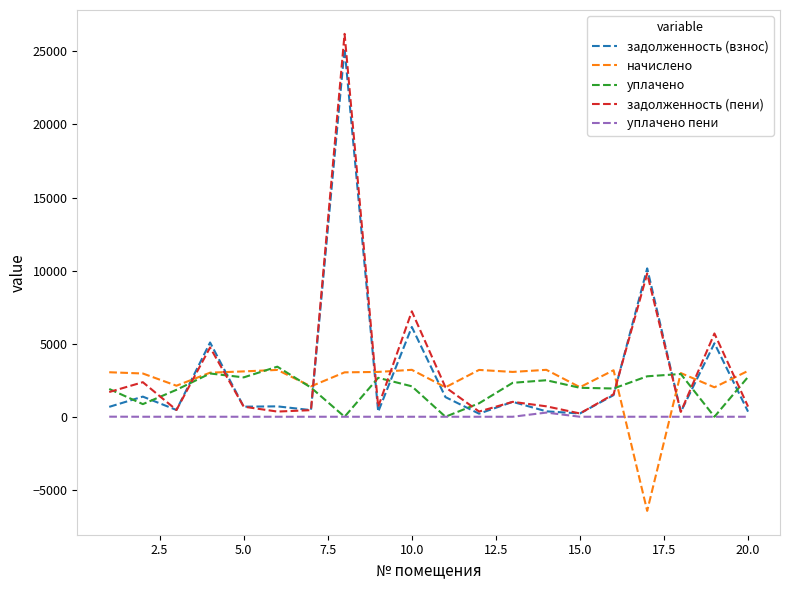

Which series ends up on top after the final intersection of начислено and задолженность (взнос)?

начислено